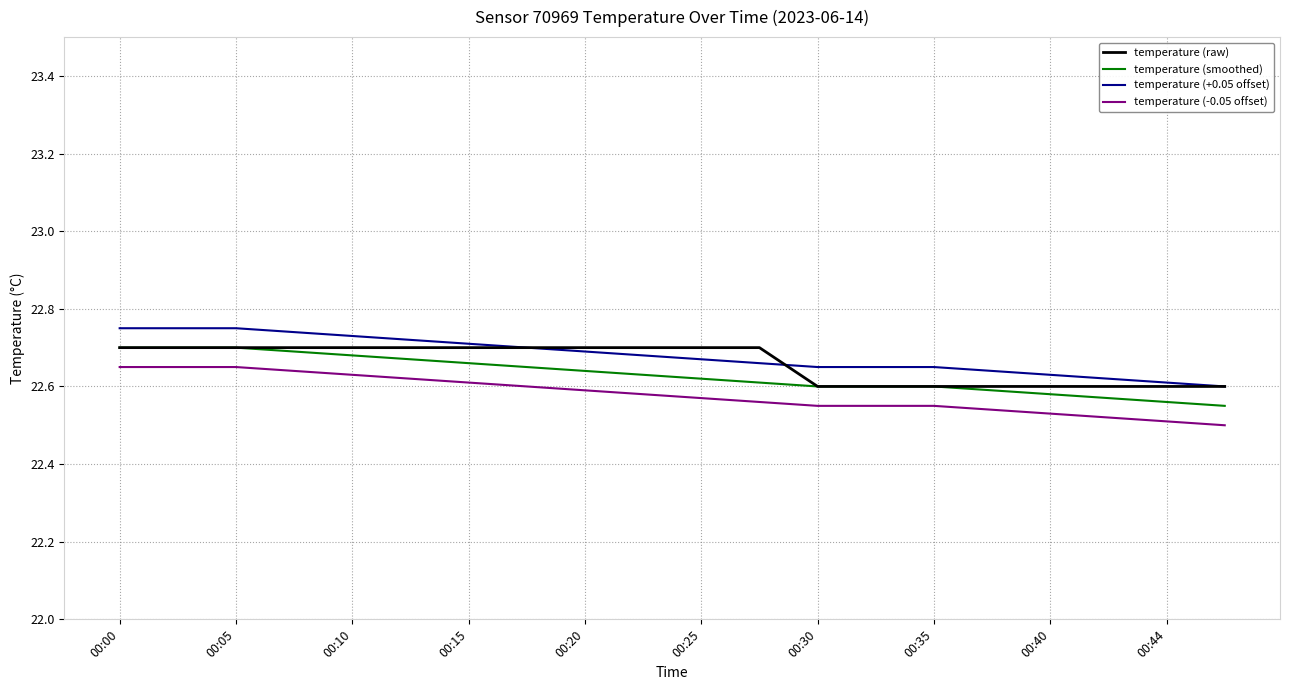

True or false: temperature (smoothed) and temperature (-0.05 offset) cross at least once.

False